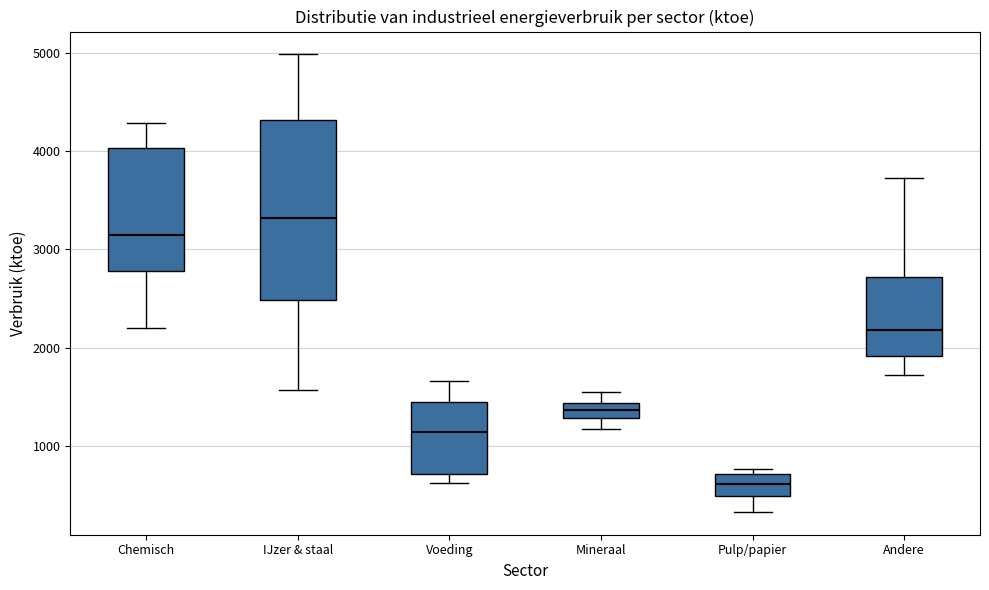

Which box's median line is the lowest?

Pulp/papier